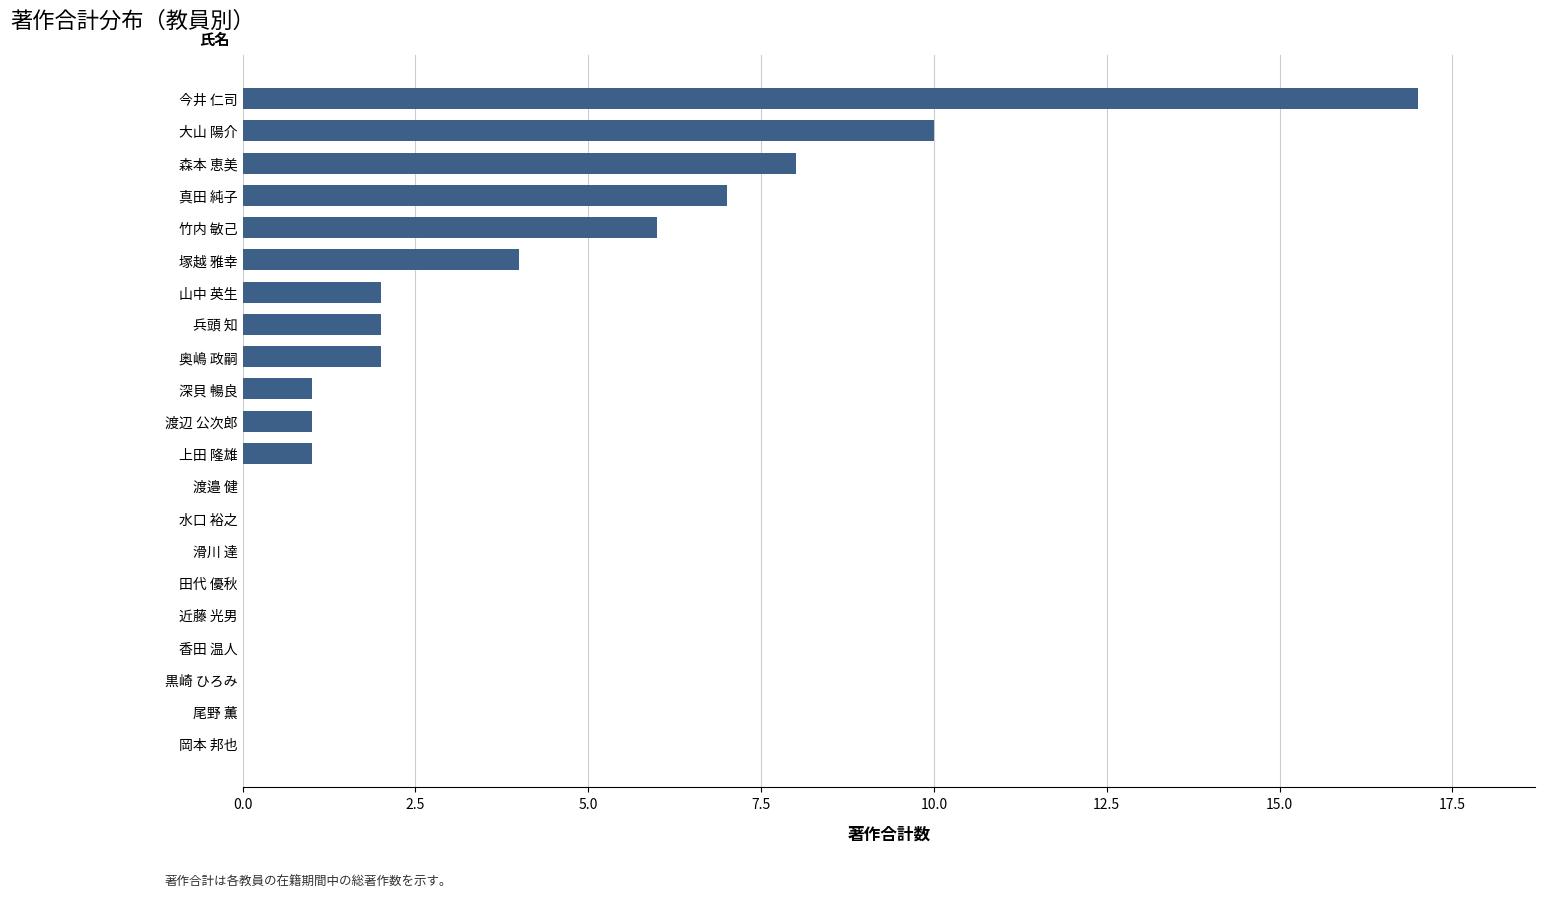

The chart shows a value of 4 at 今井 仁司. True or false?

False